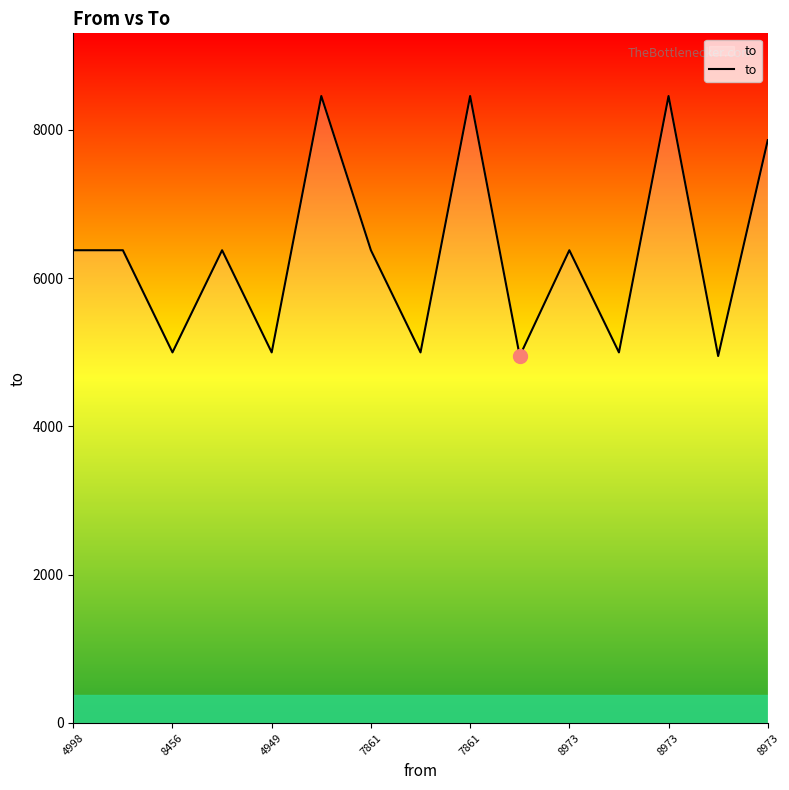

What is the difference between the maximum and minimum values?

3507